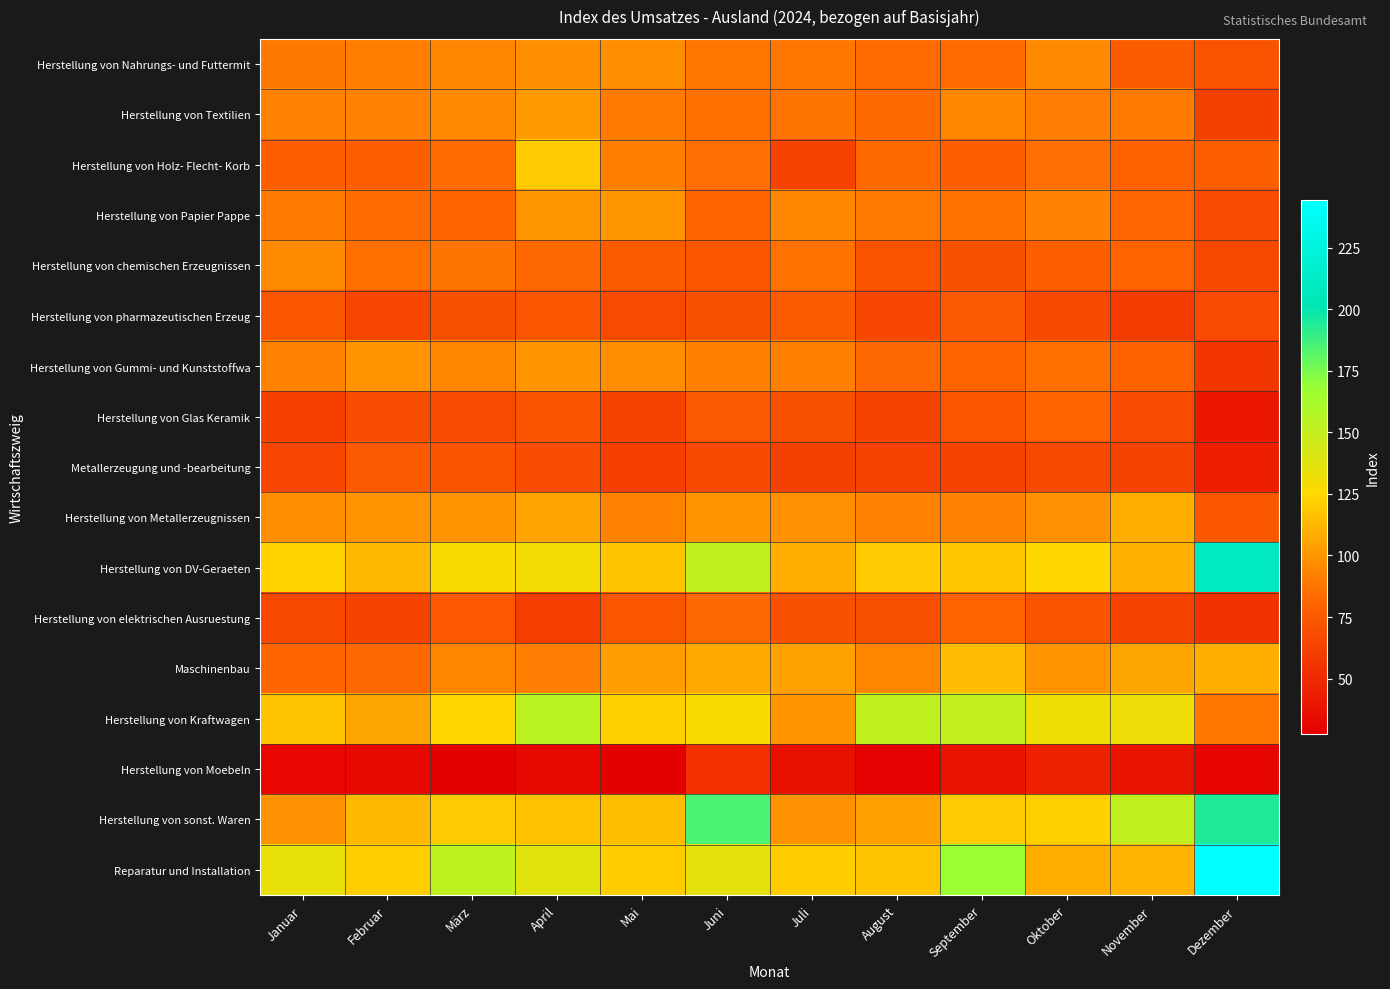

Reading left to right, extract all data points from this chart.

Herstellung von Nahrungs- und Futtermit: Januar=88.8	Februar=91.2	März=94.0	April=97.8	Mai=96.7	Juni=88.1	Juli=88.5	August=84.3	September=84.0	Oktober=95.2	November=76.8	Dezember=71.9
Herstellung von Textilien: Januar=92.4	Februar=92.7	März=95.0	April=102.0	Mai=90.2	Juni=86.0	Juli=87.6	August=83.6	September=94.1	Oktober=91.0	November=90.2	Dezember=62.5
Herstellung von Holz- Flecht- Korb: Januar=78.5	Februar=78.3	März=83.9	April=119.7	Mai=91.4	Juni=85.0	Juli=63.9	August=83.3	September=78.0	Oktober=85.0	November=79.9	Dezember=77.9
Herstellung von Papier Pappe: Januar=90.1	Februar=84.5	März=80.6	April=99.8	Mai=99.6	Juni=80.1	Juli=94.2	August=89.5	September=86.5	Oktober=92.7	November=82.1	Dezember=67.3
Herstellung von chemischen Erzeugnissen: Januar=96.2	Februar=85.5	März=87.5	April=82.2	Mai=76.4	Juni=73.1	Juli=86.5	August=71.7	September=70.8	Oktober=78.0	November=80.1	Dezember=66.4
Herstellung von pharmazeutischen Erzeug: Januar=72.9	Februar=65.0	März=70.0	April=73.0	Mai=67.9	Juni=70.5	Juli=75.9	August=64.9	September=75.8	Oktober=66.9	November=59.0	Dezember=67.2
Herstellung von Gummi- und Kunststoffwa: Januar=92.1	Februar=99.4	März=93.4	April=98.8	Mai=96.7	Juni=91.8	Juli=91.6	August=82.3	September=80.3	Oktober=85.5	November=79.7	Dezember=56.8
Herstellung von Glas Keramik: Januar=62.1	Februar=69.0	März=67.6	April=72.7	Mai=64.0	Juni=75.7	Juli=70.4	August=63.7	September=72.9	Oktober=81.1	November=67.5	Dezember=40.5
Metallerzeugung und -bearbeitung: Januar=64.9	Februar=75.7	März=72.0	April=68.7	Mai=60.7	Juni=66.8	Juli=62.6	August=62.9	September=64.4	Oktober=66.6	November=63.6	Dezember=43.8
Herstellung von Metallerzeugnissen: Januar=96.7	Februar=99.0	März=99.4	April=105.3	Mai=92.1	Juni=99.5	Juli=98.2	August=92.5	September=93.2	Oktober=98.2	November=109.1	Dezember=74.4
Herstellung von DV-Geraeten: Januar=122.5	Februar=112.8	März=127.4	April=129.8	Mai=117.7	Juni=152.0	Juli=109.0	August=120.1	September=118.3	Oktober=125.3	November=109.3	Dezember=208.0
Herstellung von elektrischen Ausruestung: Januar=66.4	Februar=64.2	März=74.7	April=60.2	Mai=73.0	Juni=82.3	Juli=70.8	August=69.9	September=80.1	Oktober=72.8	November=64.2	Dezember=54.3
Maschinenbau: Januar=81.1	Februar=82.7	März=93.4	April=90.9	Mai=103.3	Juni=106.8	Juli=104.6	August=93.6	September=114.6	Oktober=99.5	November=105.5	Dezember=109.2
Herstellung von Kraftwagen: Januar=116.7	Februar=105.6	März=124.2	April=154.2	Mai=122.2	Juni=126.9	Juli=99.2	August=152.3	September=150.6	Oktober=131.0	November=131.5	Dezember=88.2
Herstellung von Moebeln: Januar=32.2	Februar=33.0	März=27.6	April=33.5	Mai=28.0	Juni=53.3	Juli=36.6	August=28.9	September=38.5	Oktober=45.7	November=38.0	Dezember=30.6
Herstellung von sonst. Waren: Januar=98.3	Februar=112.9	März=120.2	April=116.1	Mai=114.8	Juni=185.0	Juli=98.7	August=103.5	September=119.8	Oktober=121.7	November=151.5	Dezember=194.3
Reparatur und Installation: Januar=134.2	Februar=121.1	März=152.9	April=137.8	Mai=120.4	Juni=135.3	Juli=120.4	August=117.6	September=168.3	Oktober=109.2	November=111.2	Dezember=244.3